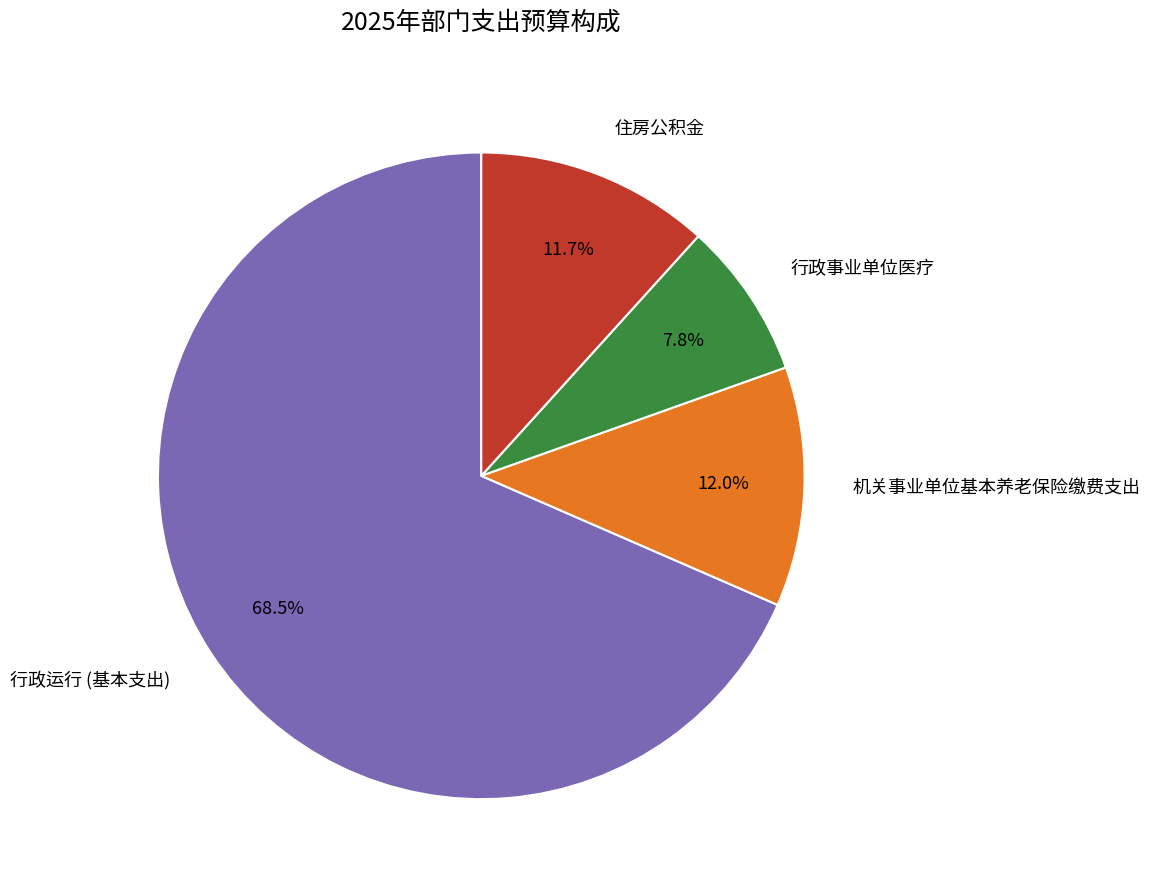

Is there a majority slice in this chart?

Yes